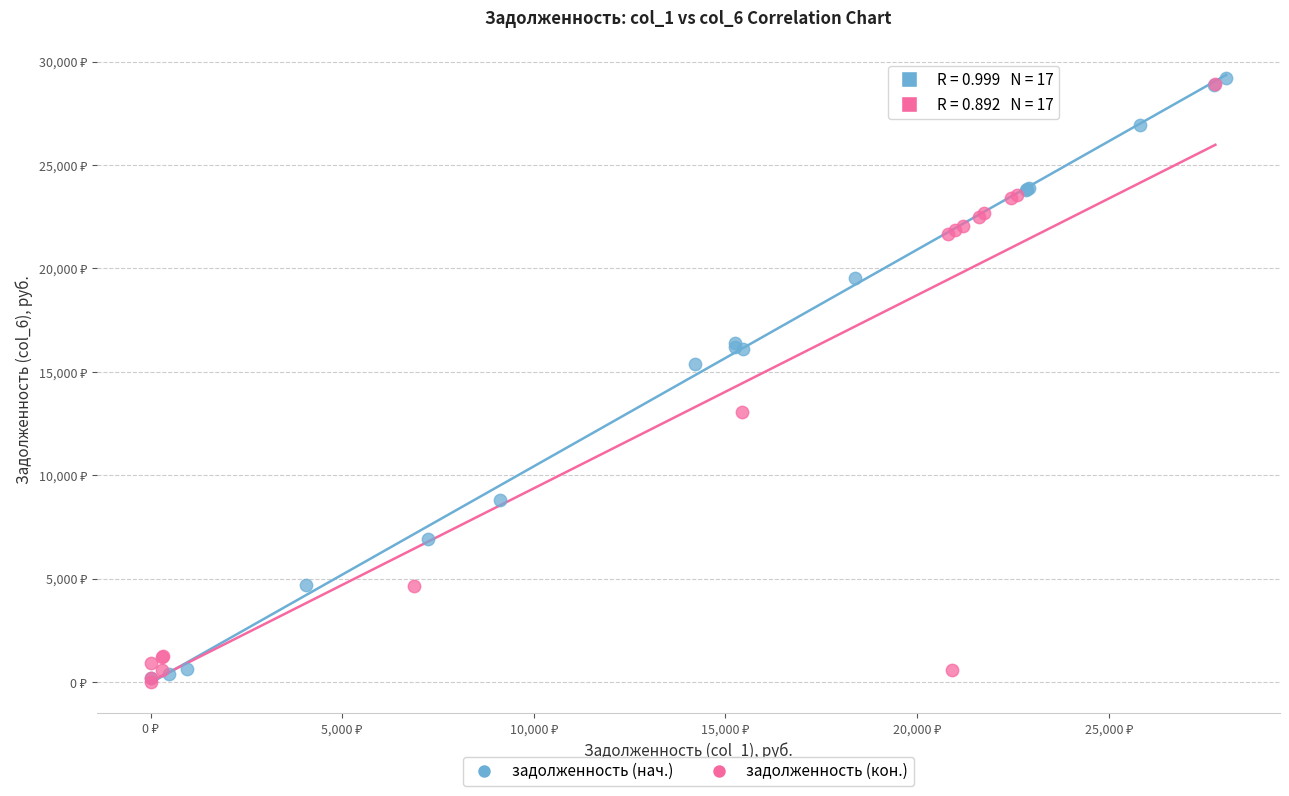

What are all the series names shown in the legend?

задолженность (нач.), задолженность (кон.)